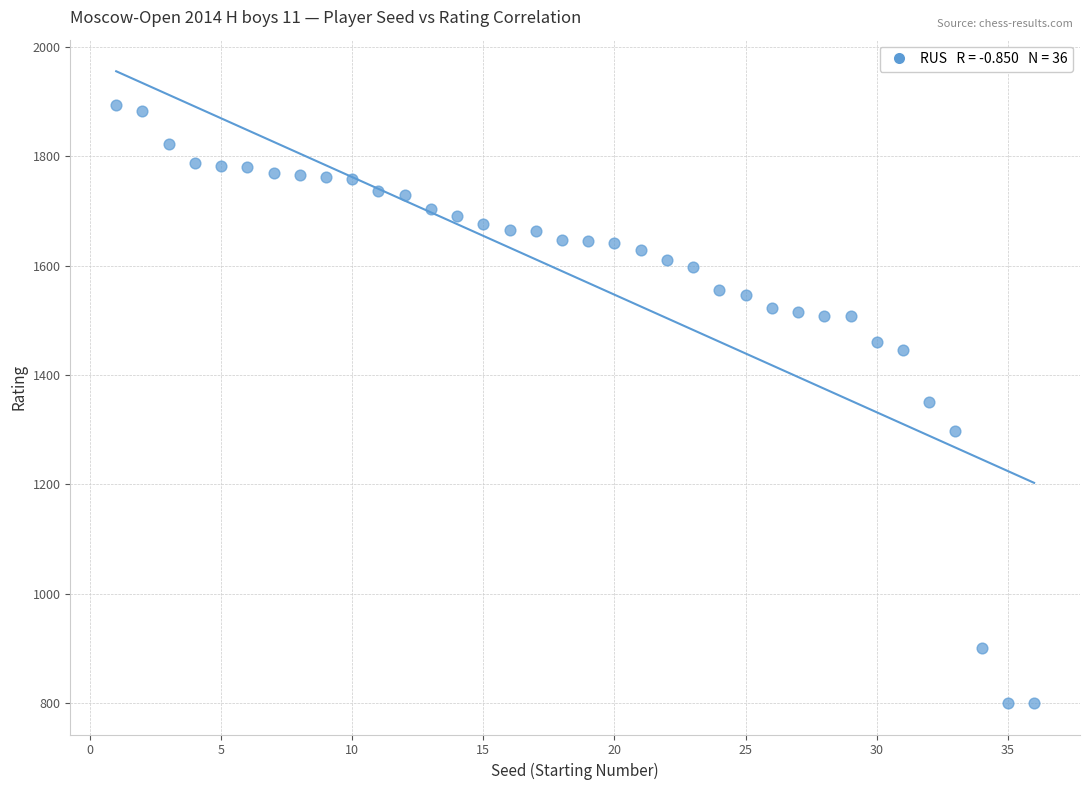

What is the range of X values (max minus min)?

35